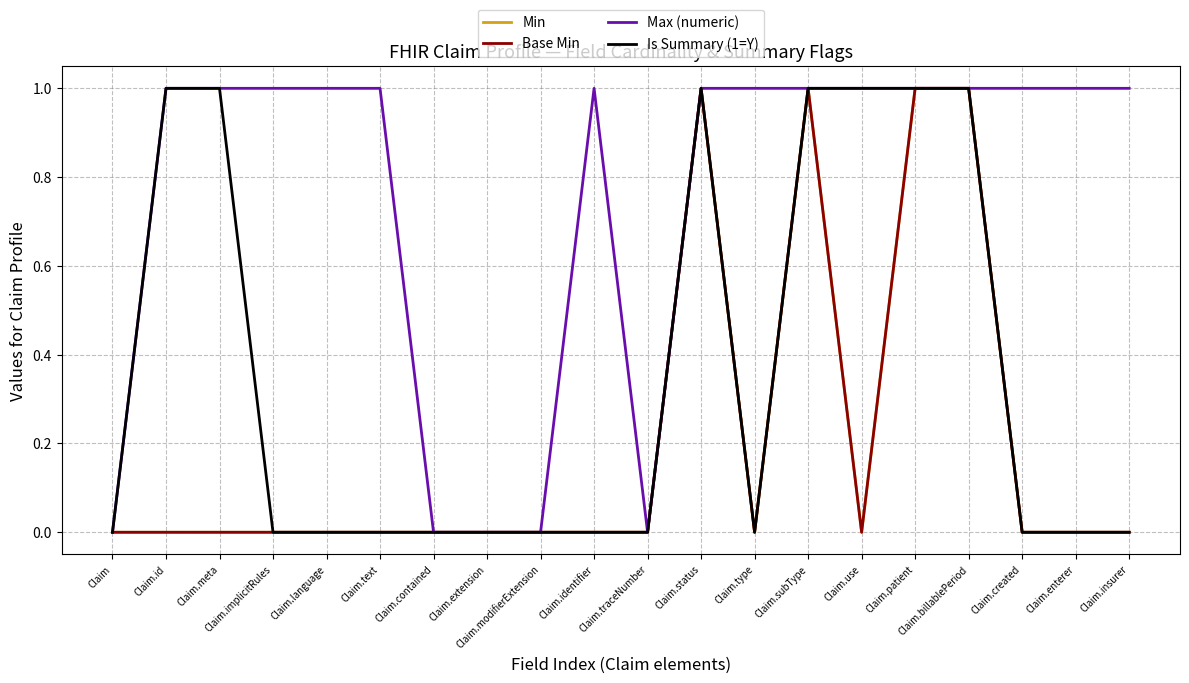

Read the Max (numeric) value at Claim.text.

1